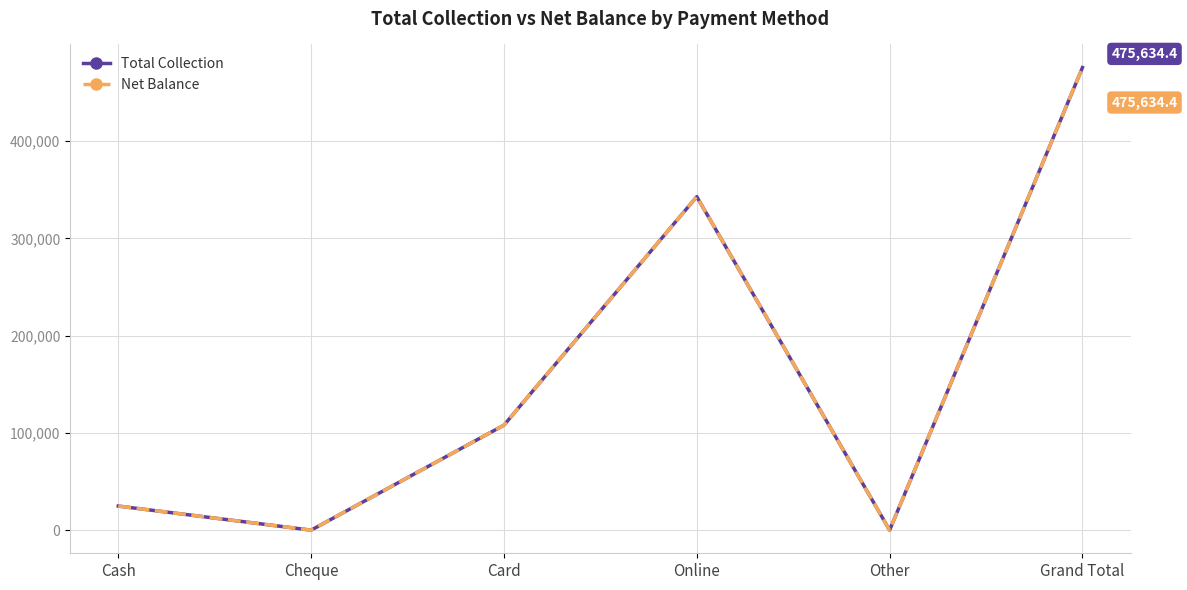

Is this an area chart (filled region under the line)?

No